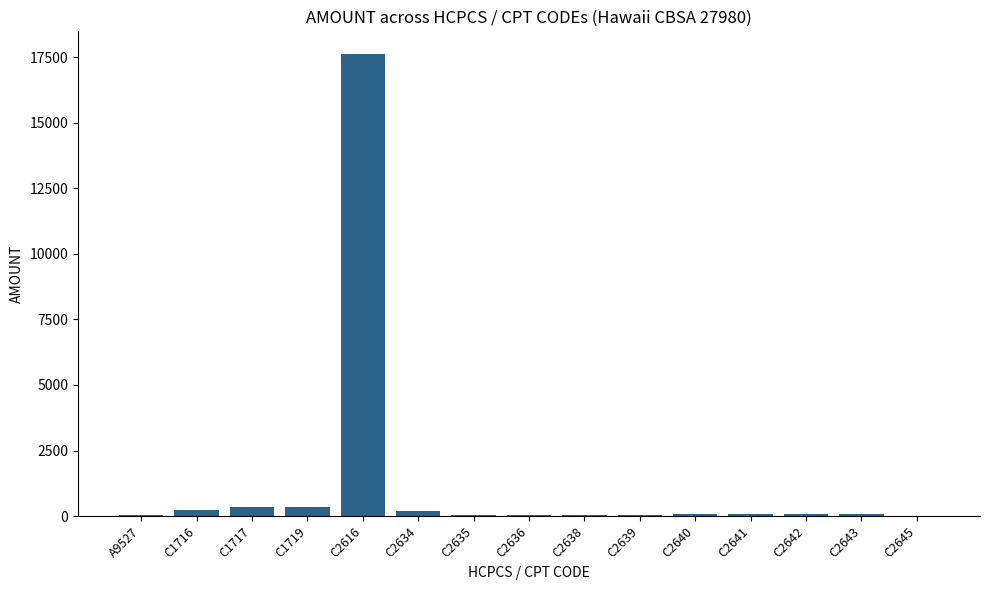

Does the chart contain stacked bars?

No